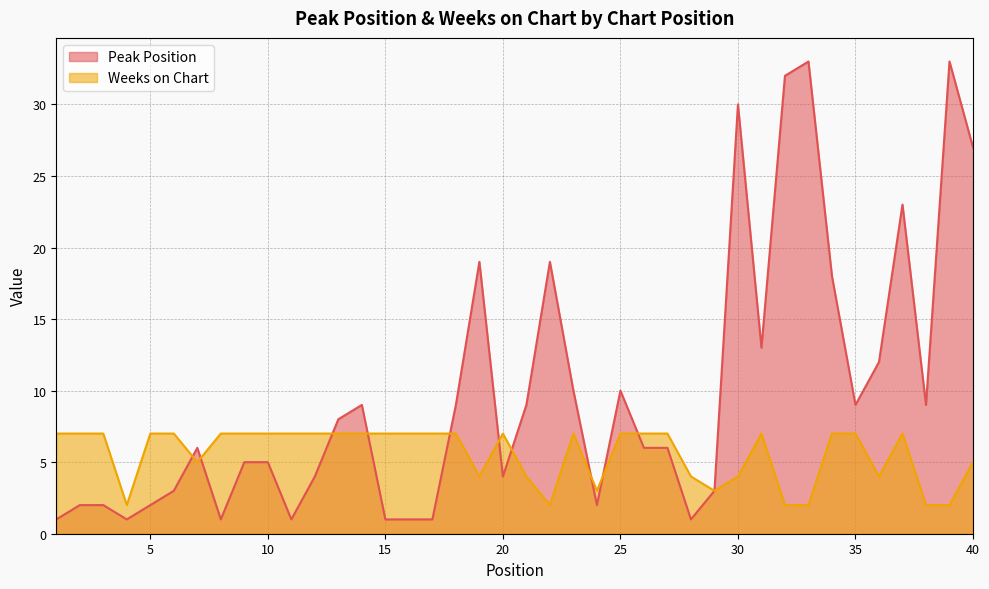

Where is Weeks on Chart nearest to the value 4?

19